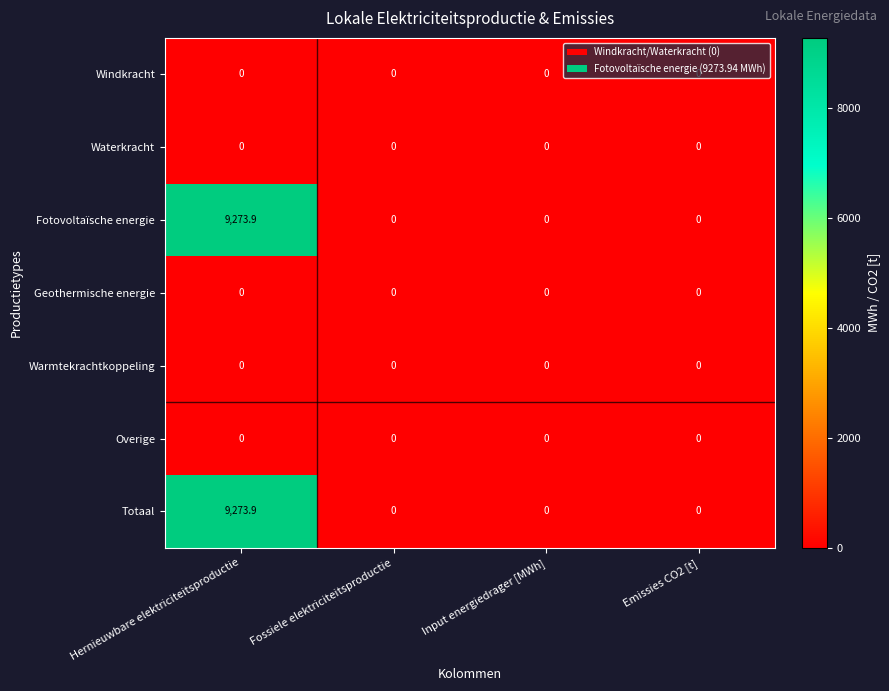

Count the number of data series in this chart.

7